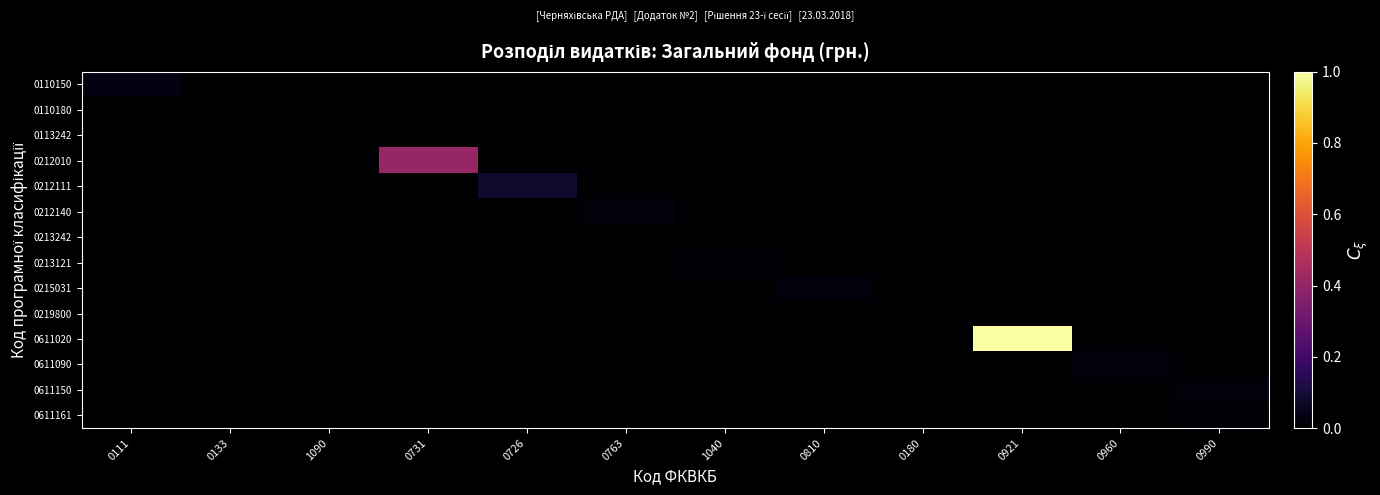

Rank the series by their maximum value, from highest to lowest.

0611020, 0212010, 0212111, 0110150, 0215031, 0611090, 0212140, 0611150, 0611161, 0213121, 0110180, 0113242, 0219800, 0213242